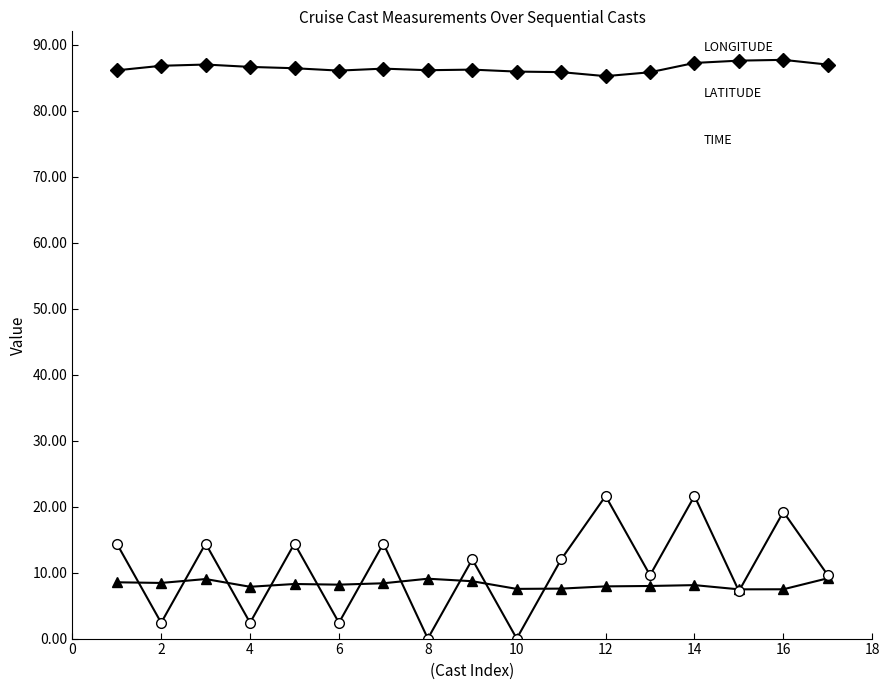

What is the maximum value shown in the chart?

87.7